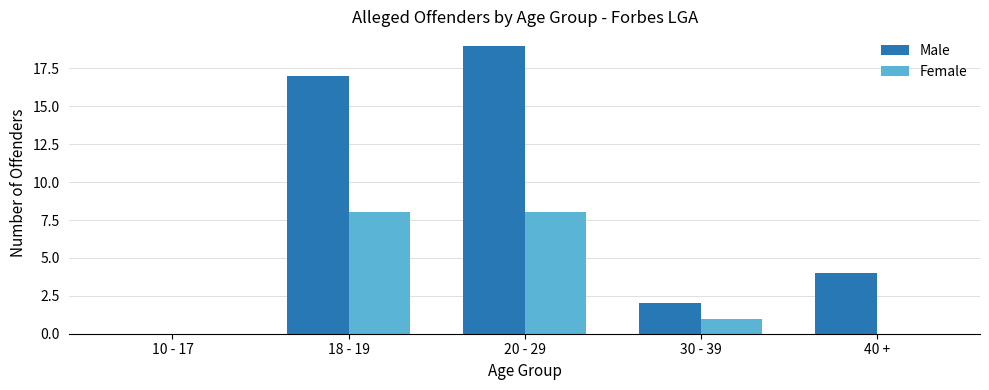

Is the value of Female at 20 - 29 greater than the value of Male at 30 - 39?

Yes